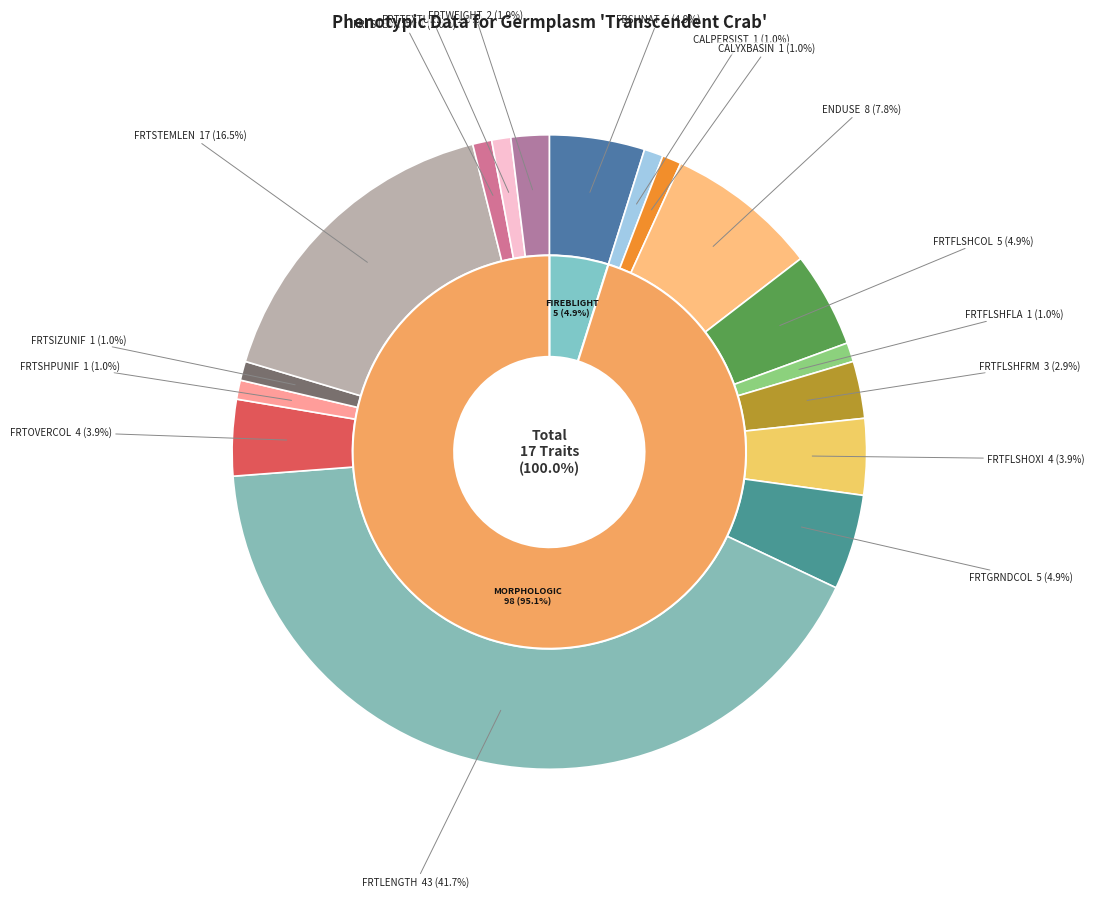

What percentage is the CALYXBASIN slice, to the nearest percent?

1%